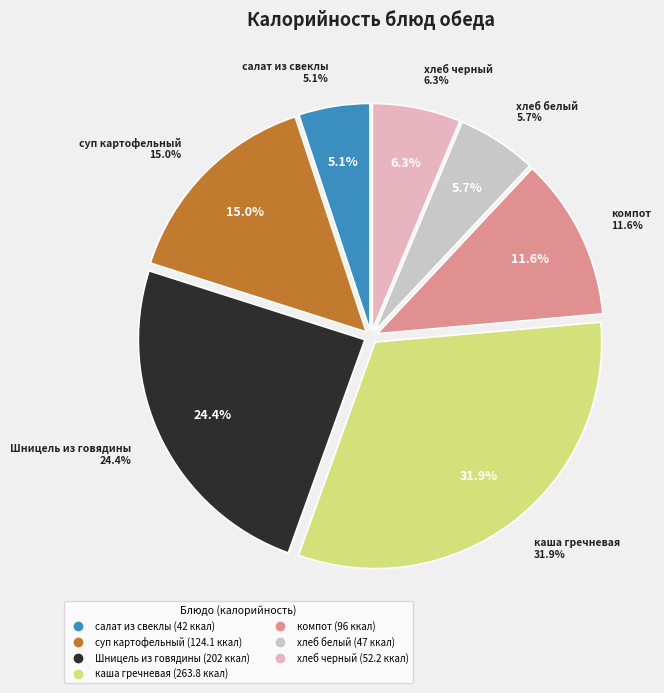

Rank the categories by value from lowest to highest.

салат из свеклы, хлеб белый, хлеб черный, компот, суп картофельный с макаронными изделиями, Шницель из говядины, каша гречневая